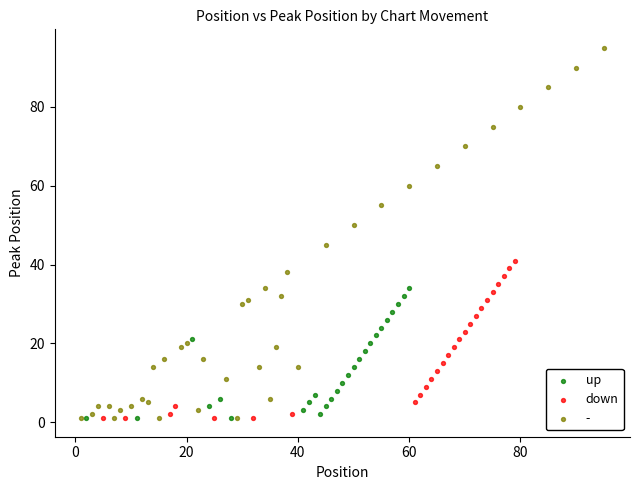

Which series has the widest spread of Y values?

-